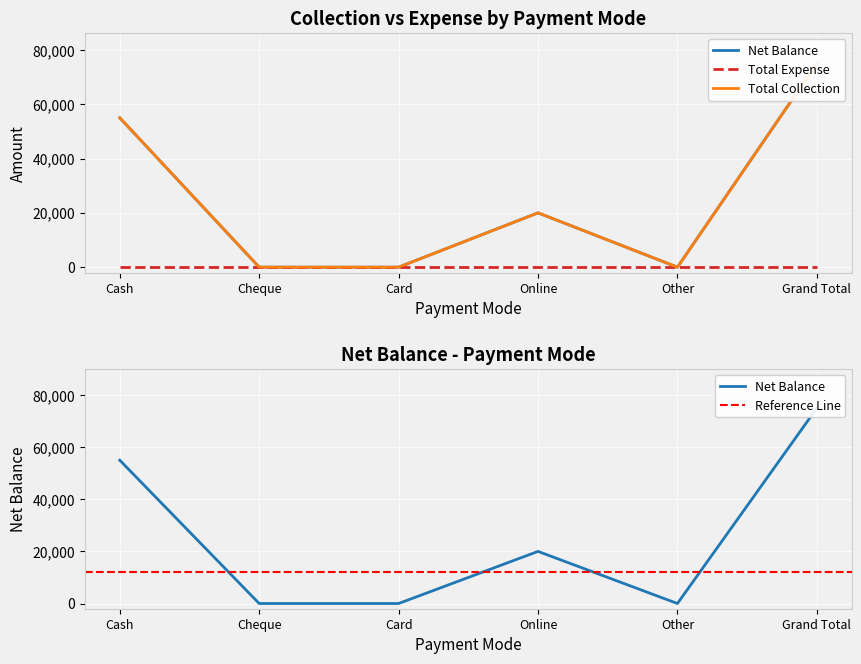

What is the sum of the values at Cash and Card?

55000